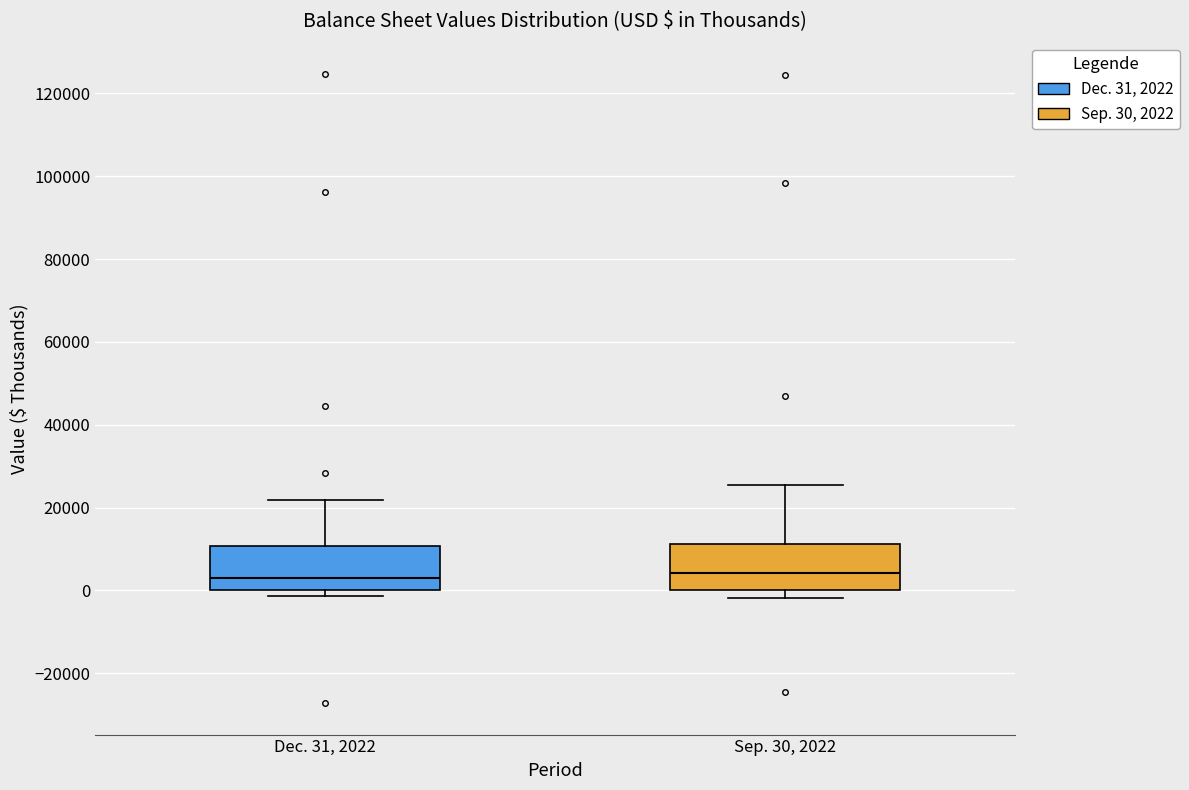

Reading left to right, transcribe this box plot: for each box, give where its median line is, the range the box spans, and where its two whiskers end, as read against the y-axis. The values are not printed on the chart, so give them approximately, as read against the axis.

Dec. 31, 2022: median 2000, box 0 to 10000, whiskers -2000 to 22000
Sep. 30, 2022: median 4000, box 0 to 12000, whiskers -2000 to 26000